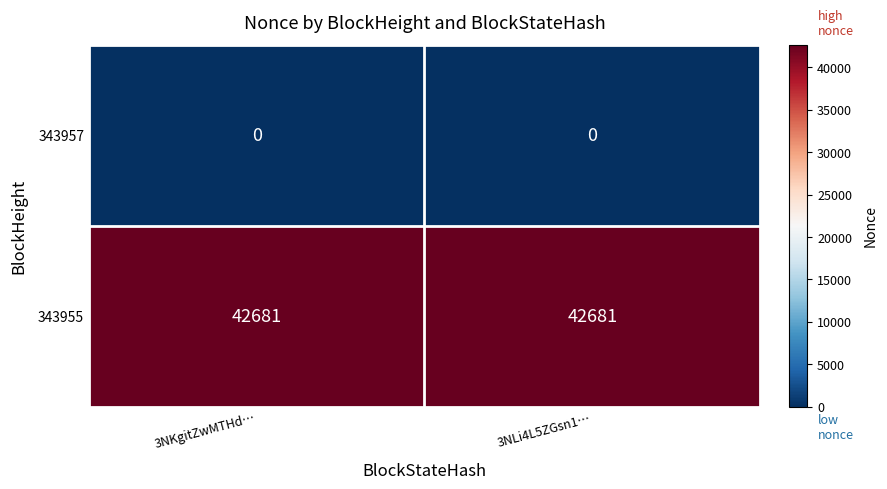

Reading left to right, extract all data points from this chart.

343957: 3NKgitZwMTHd…=0	3NLi4L5ZGsn1…=0
343955: 3NKgitZwMTHd…=42681	3NLi4L5ZGsn1…=42681